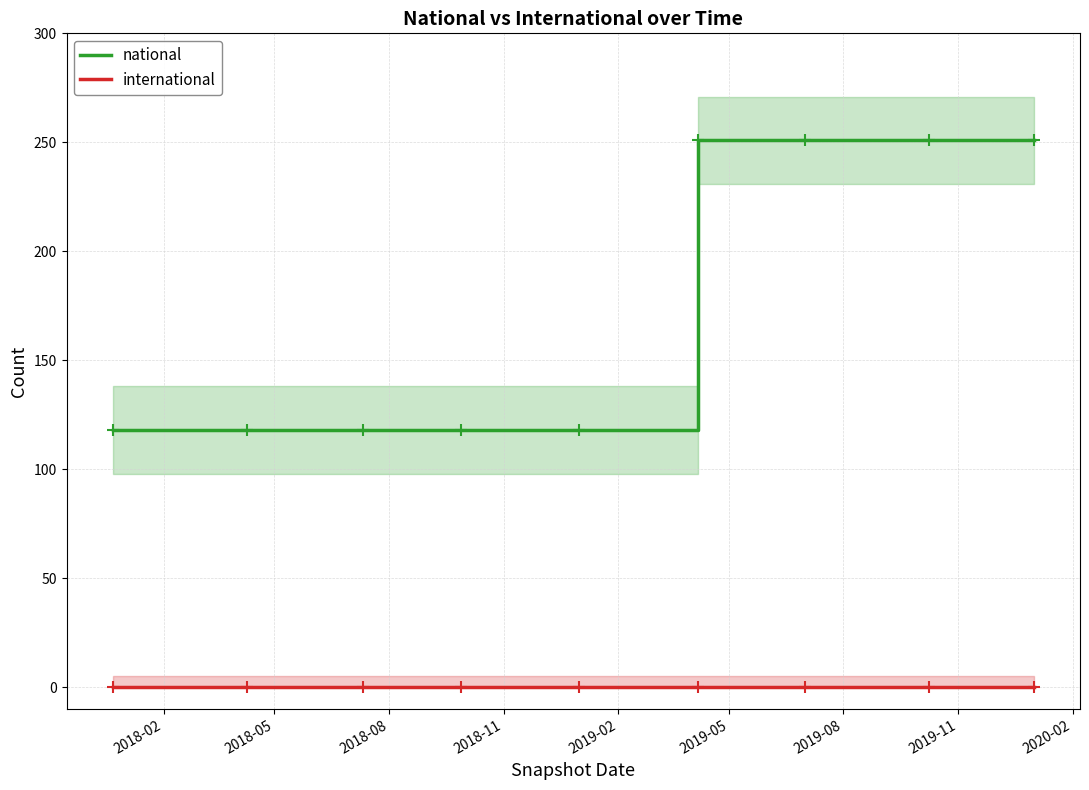

Rank the series by their average value, from highest to lowest.

national, international